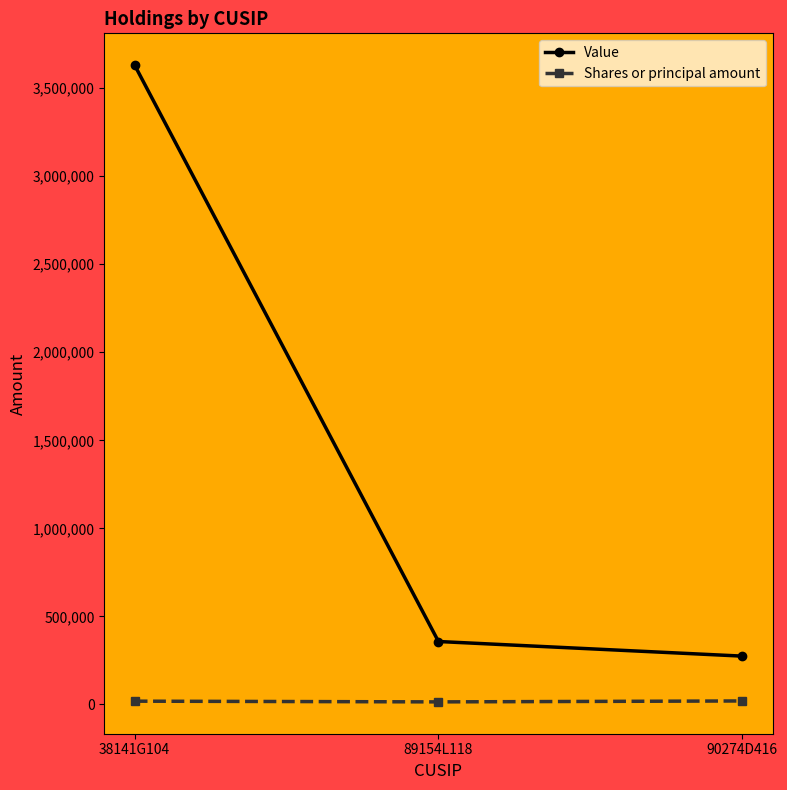

What is the difference between the Shares or principal amount values at 89154L118 and 38141G104?

4065